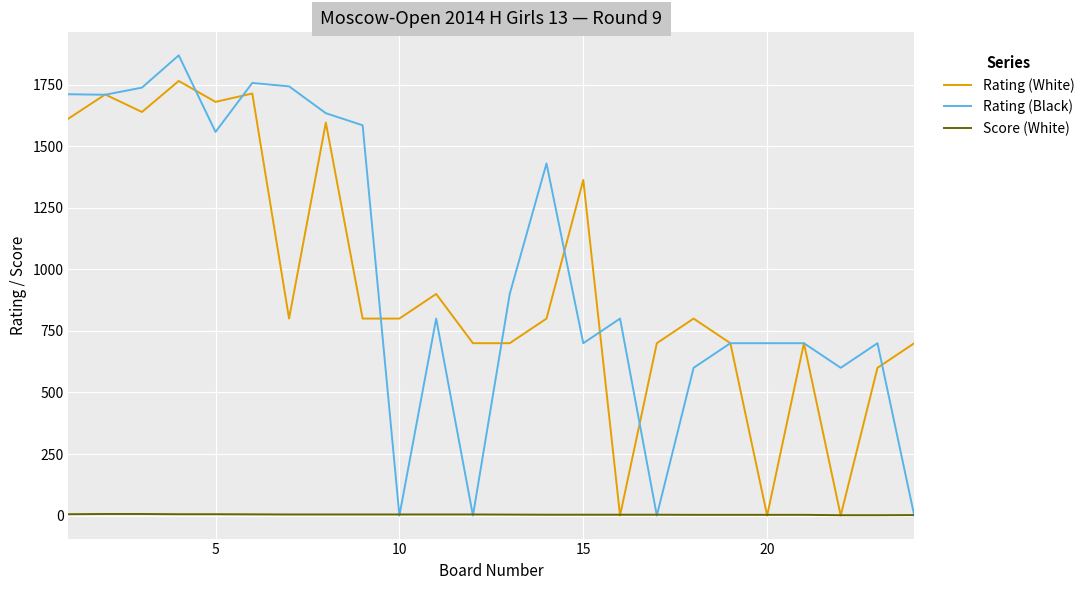

Which series has the largest range (max minus min)?

Rating (Black)